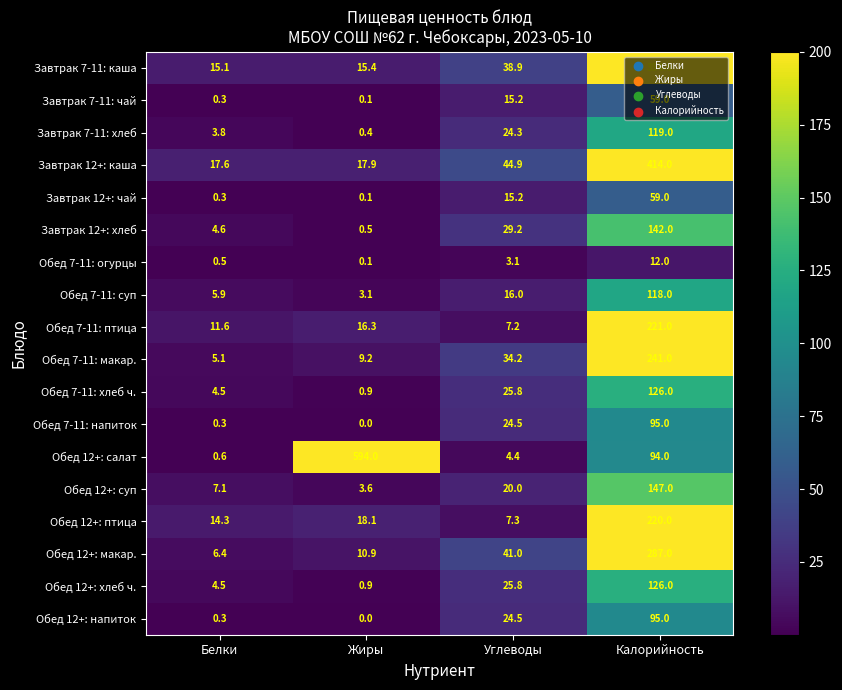

What is the maximum value shown in the chart?

594.0